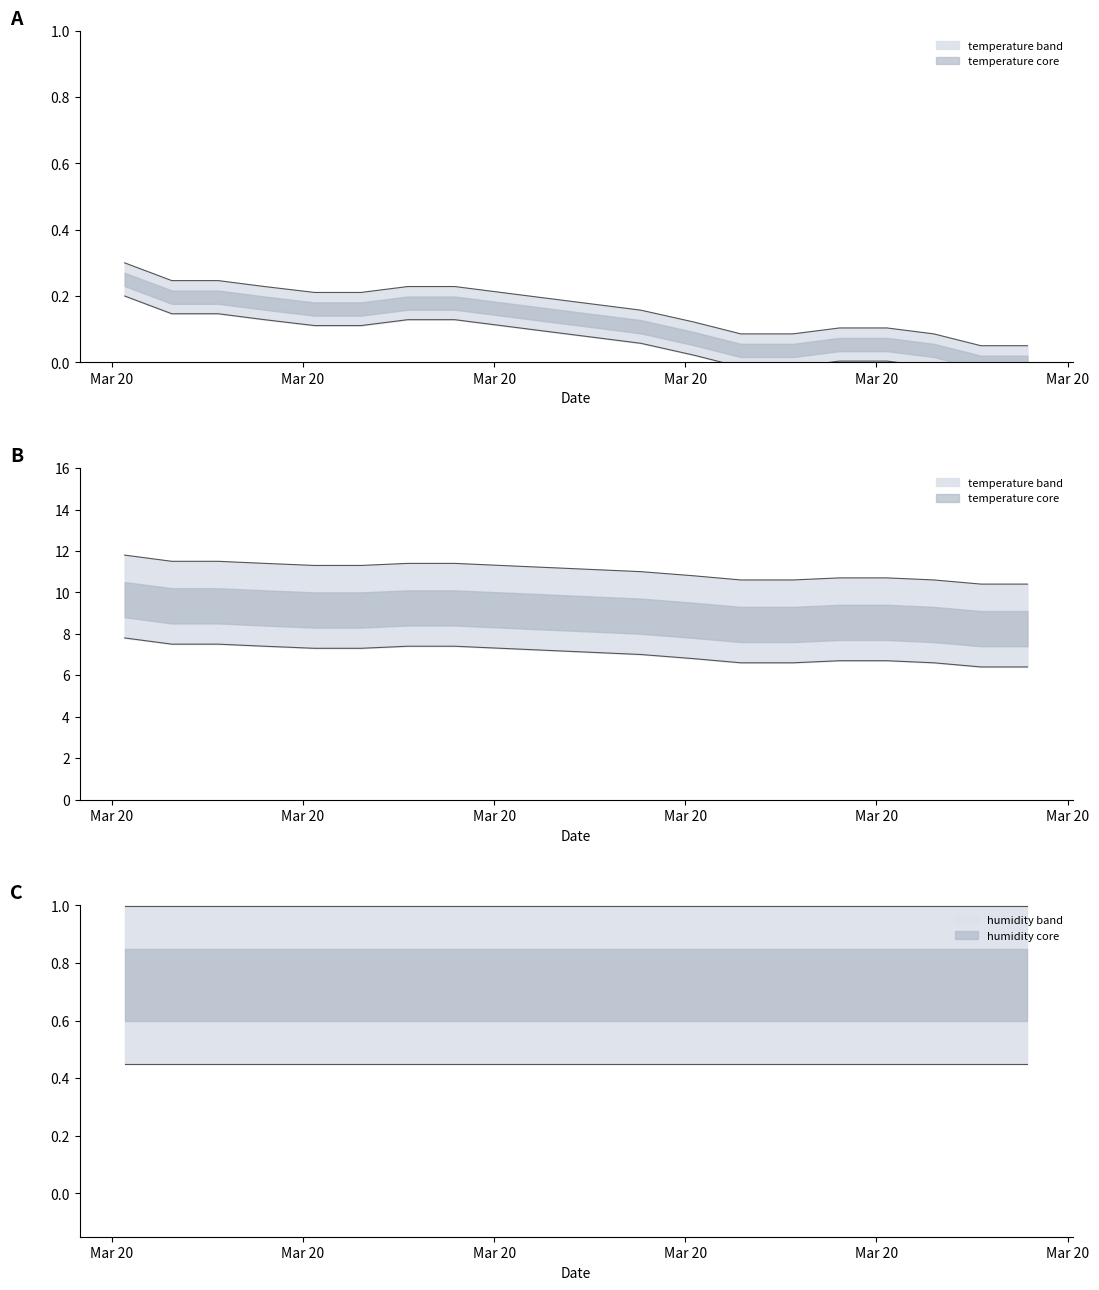

How many data points does each series have?

20